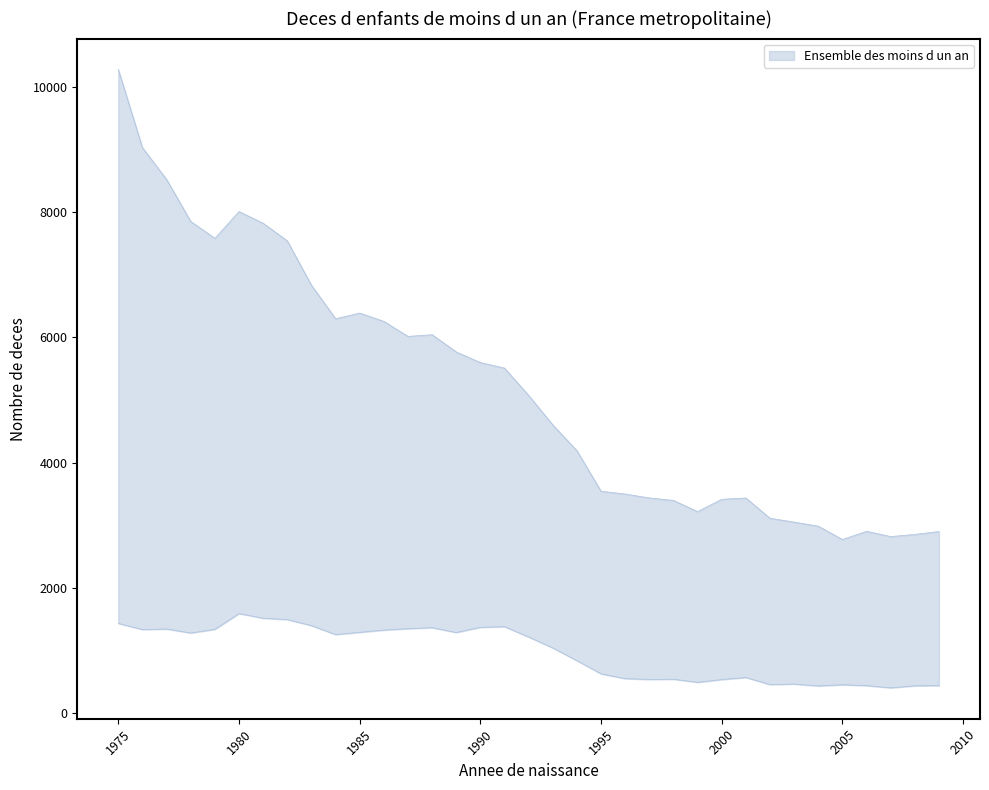

Does the chart display data point markers on the line(s)?

No